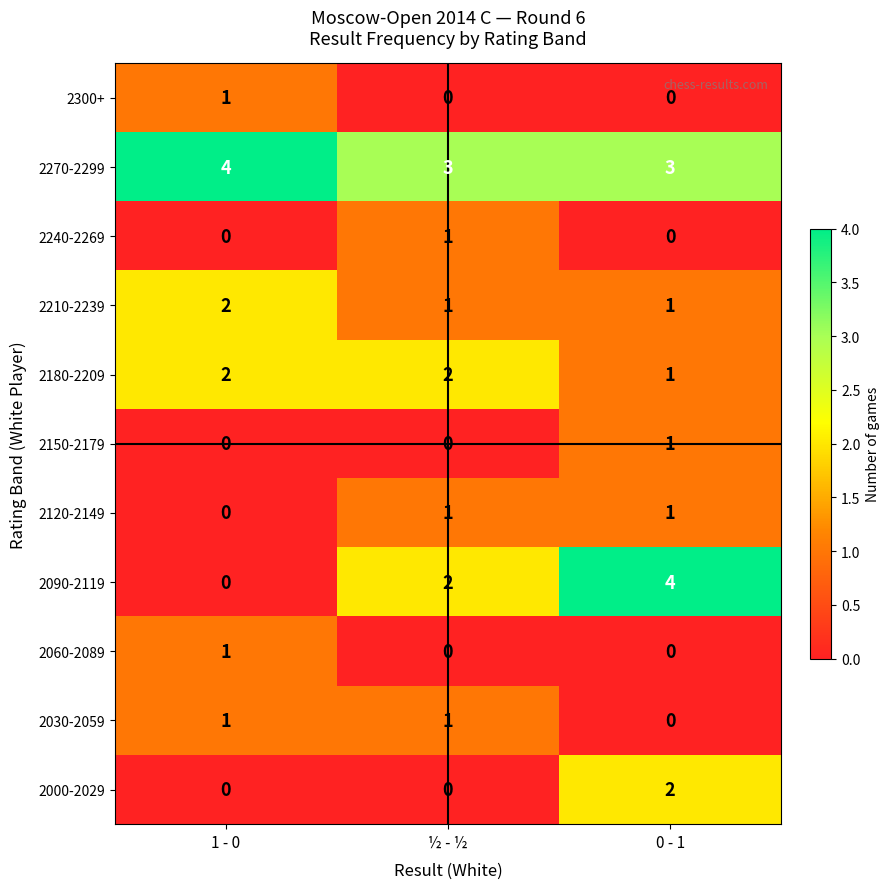

Which series has the widest spread of values?

2090-2119